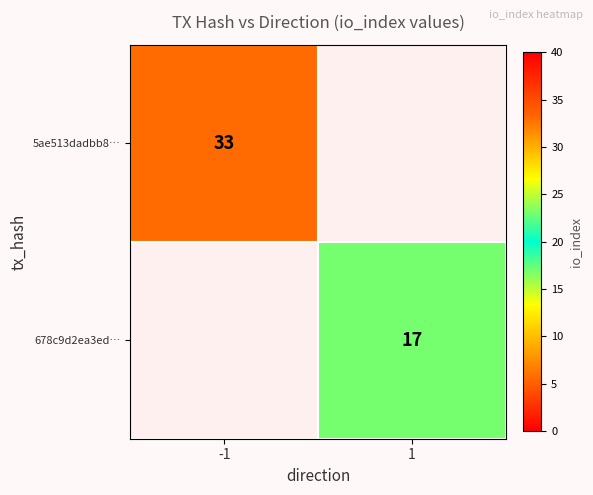

Is it true that 5ae513dadbb8… equals 56.1 at -1?

False